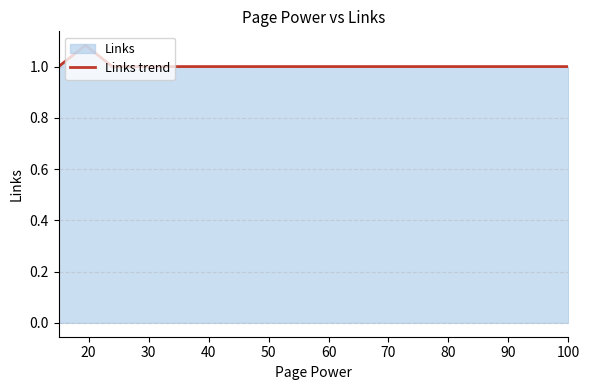

What is the average value?

1.0